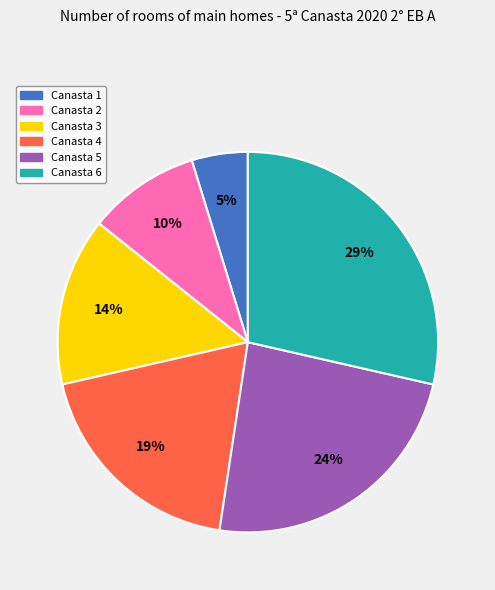

To the nearest percent, what percentage of the pie is Canasta 3?

14%